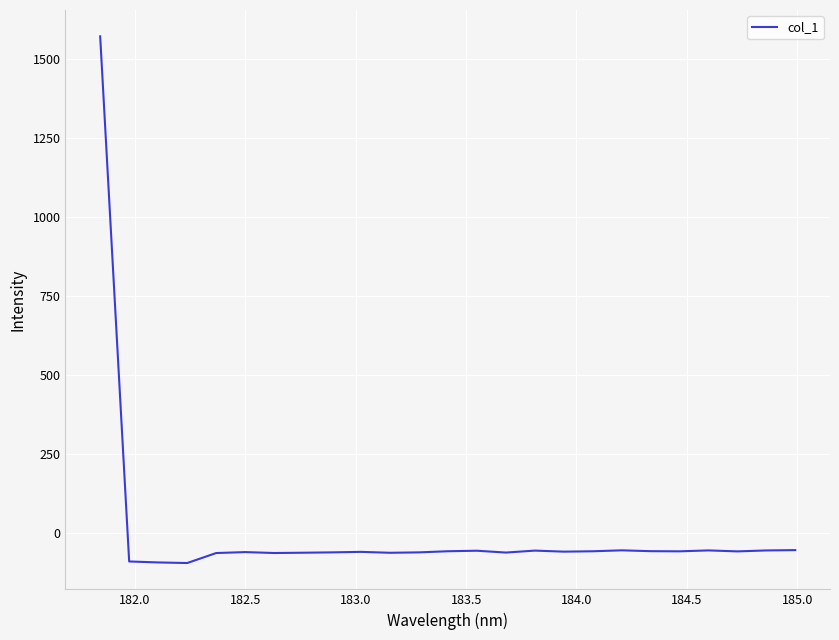

What is the difference between the maximum and minimum values?

1663.9